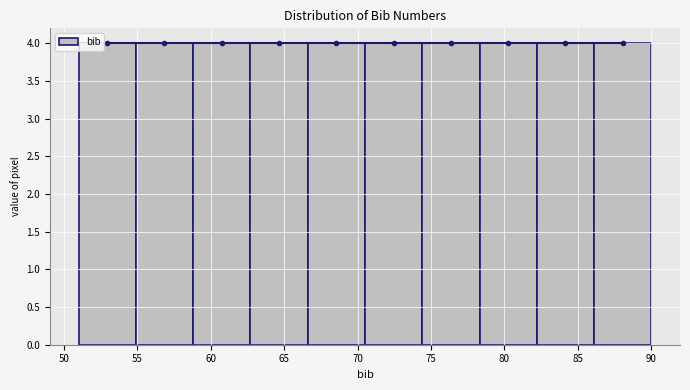

What is the height of the bar covering 74.4 to 78.3 on the x-axis? Neither the bar edges nor the heights are printed on the chart, so give them approximately, as read against the axes.

4